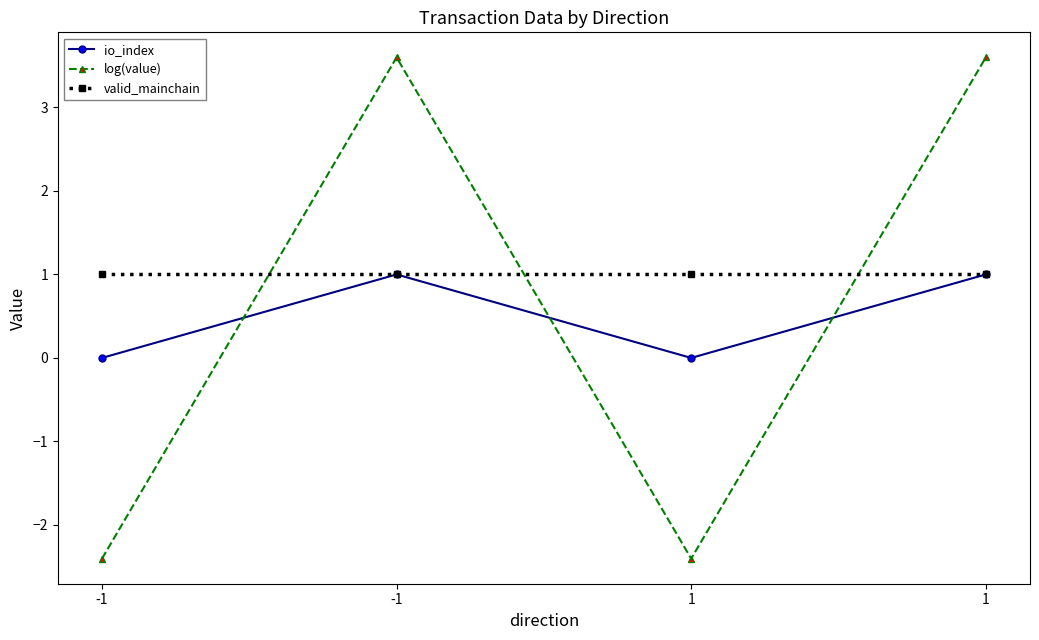

Reading left to right, extract all data points from this chart.

io_index: 0.0	1.0	0.0	1.0
log(value): -2.4	3.6	-2.4	3.6
valid_mainchain: 1.0	1.0	1.0	1.0